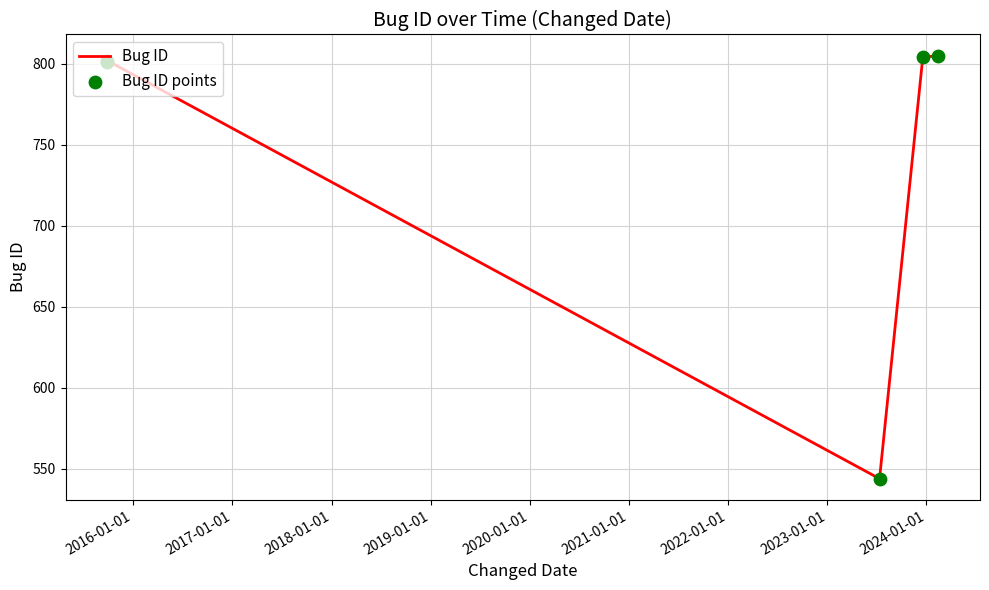

How many interior local valleys (lower than both neighbors) does the data have?

1